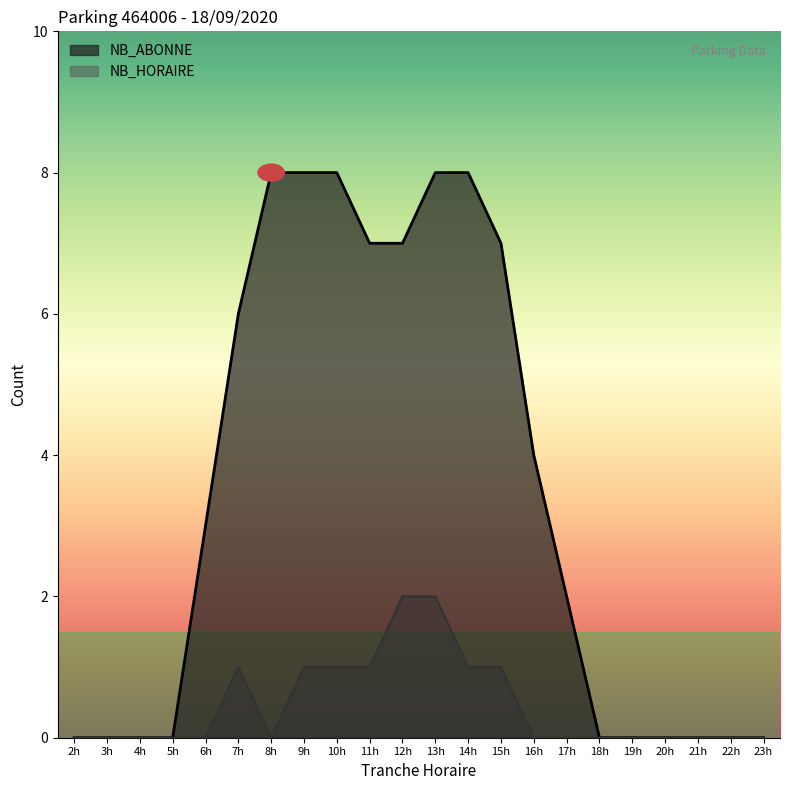

Is the value of NB_ABONNE at 21h greater than the value of NB_HORAIRE at 14h?

No